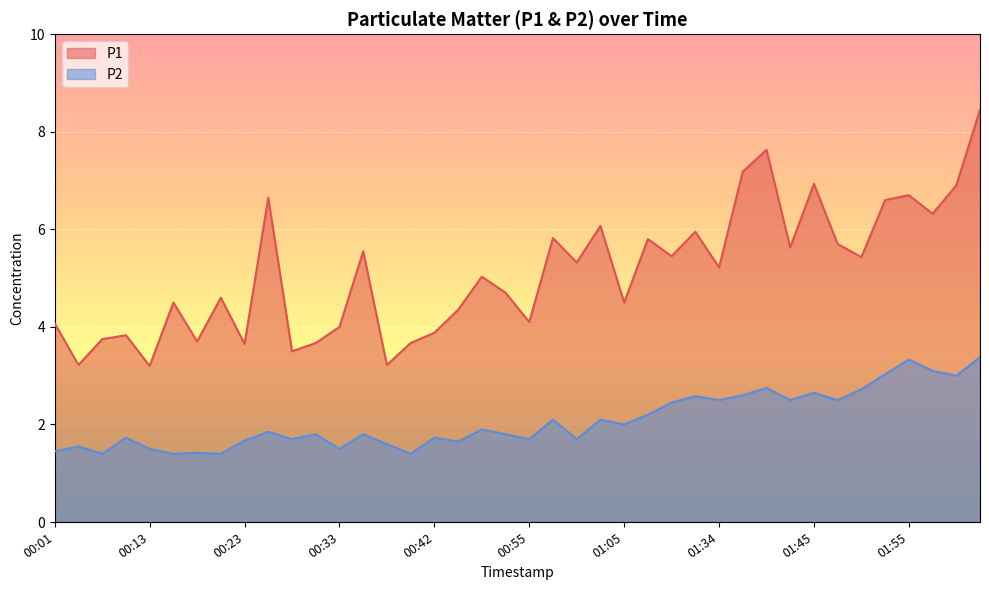

The value of P2 at 00:20 is 0.4. True or false?

False